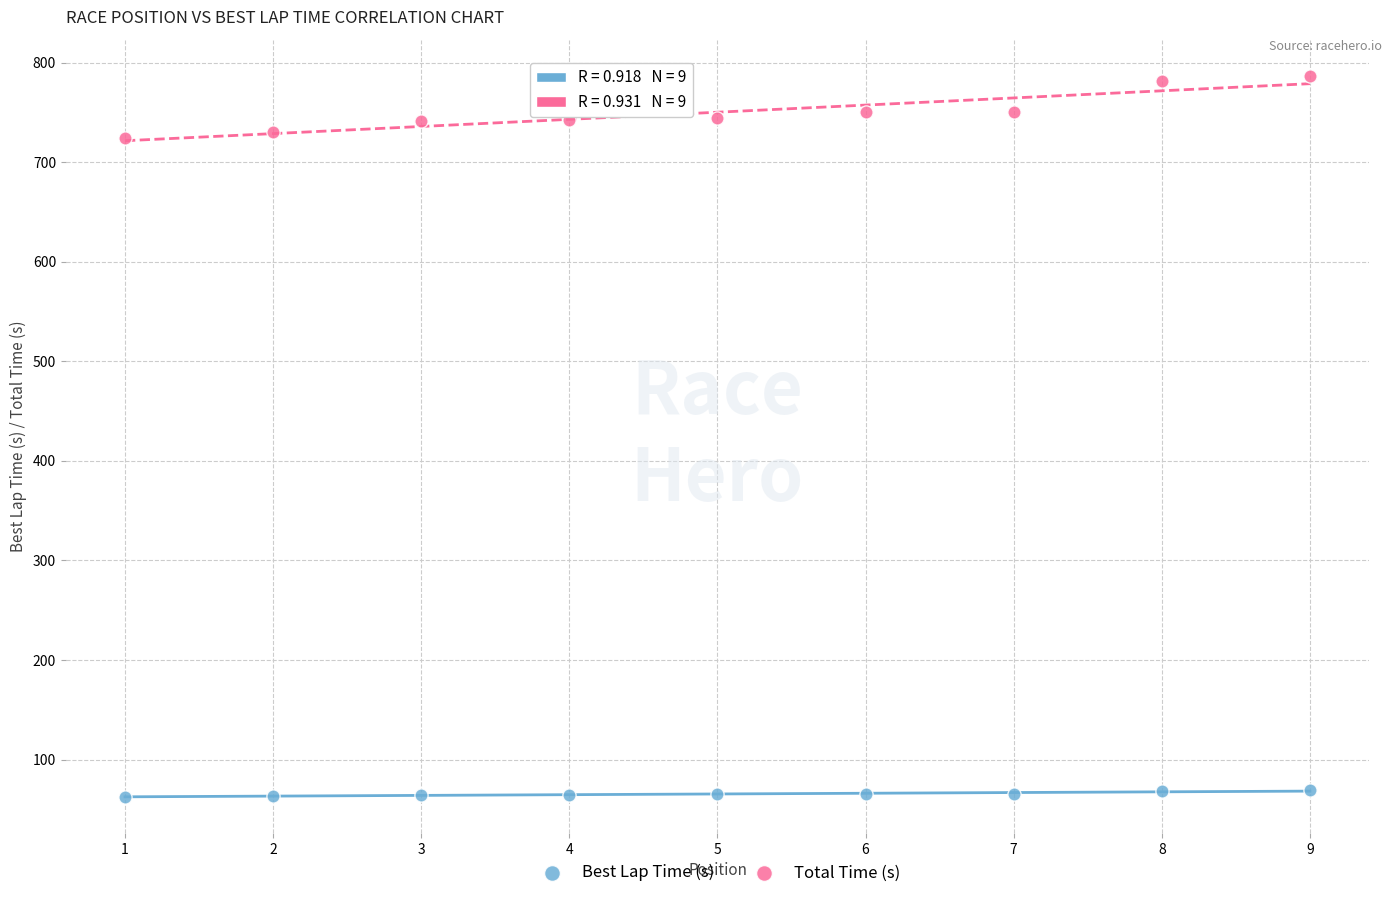

Which series reaches the minimum Y coordinate?

Best Lap Time (s)